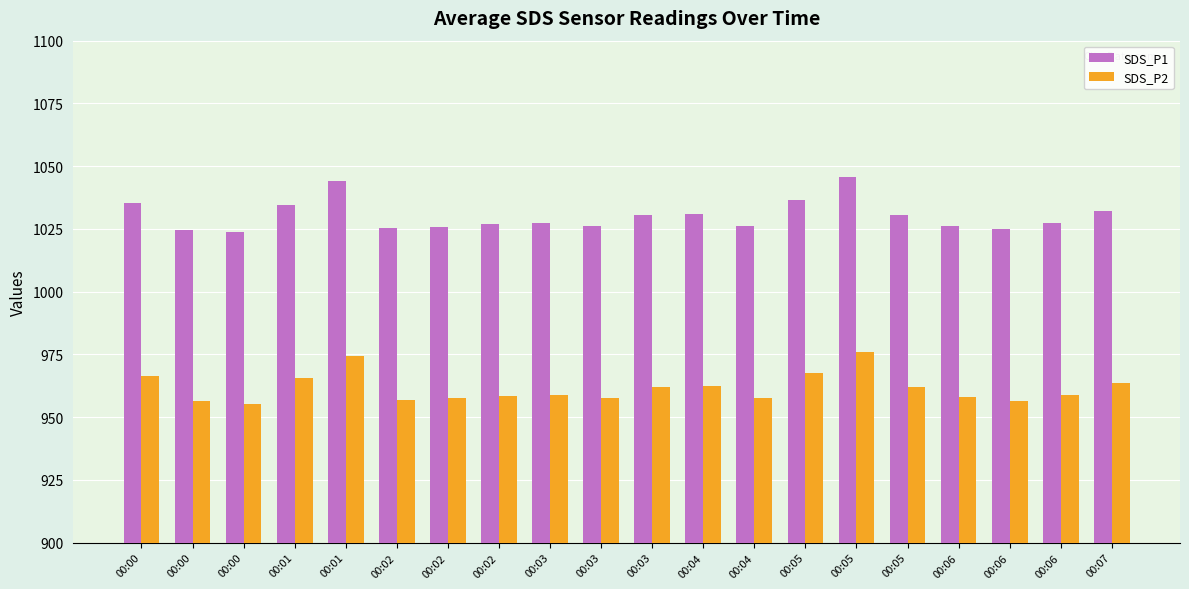

What are all the series names shown in the legend?

SDS_P1, SDS_P2